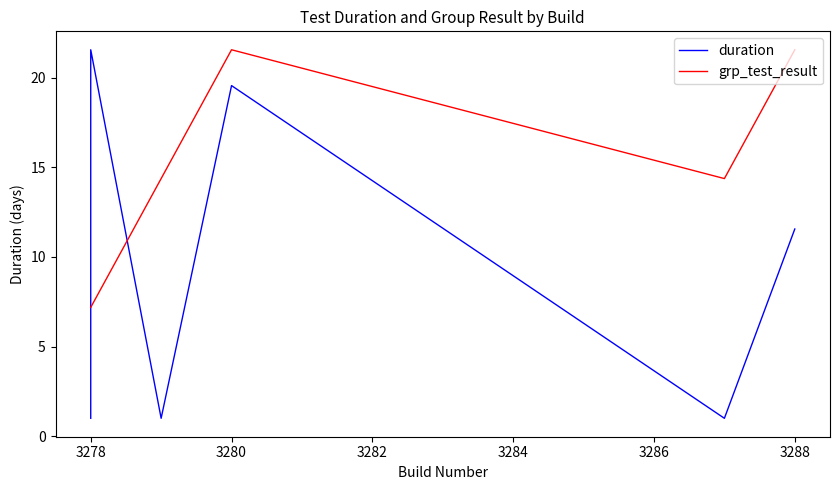

What is the lowest value of the grp_test_result series?

7.2